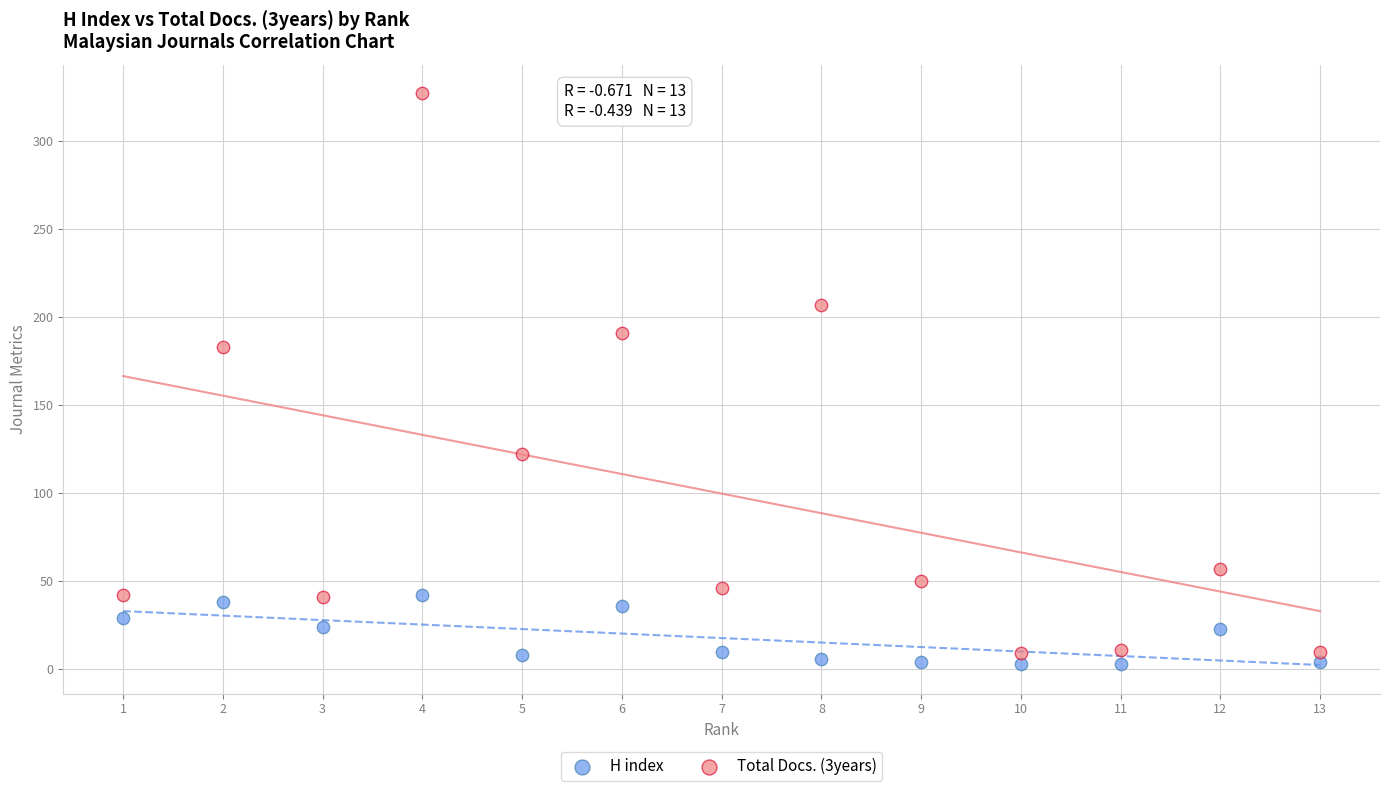

Which series contains the highest Y value?

Total Docs. (3years)